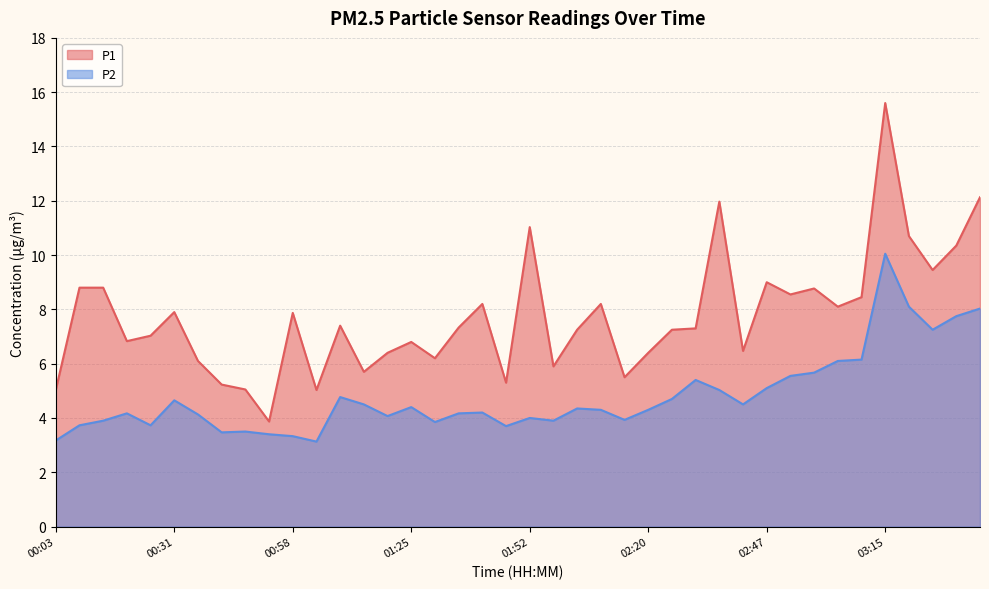

Is the value of P2 at 00:09 greater than the value of P1 at 03:20?

No